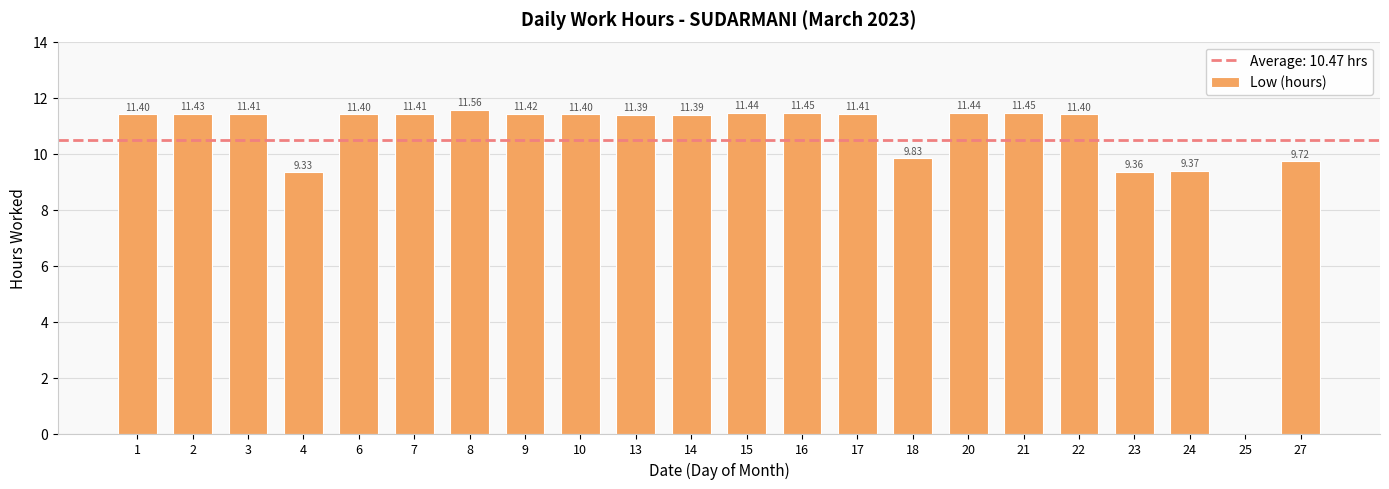

What is the sum of all values?

230.4